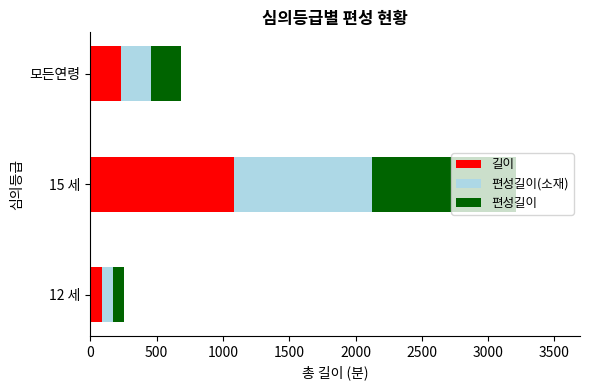

What is the difference between the maximum and minimum values in the 길이 series?

1000